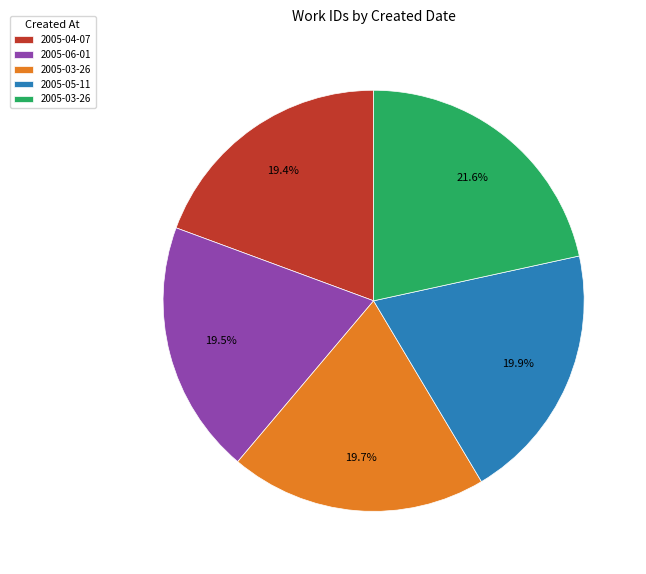

Is there a majority slice in this chart?

No